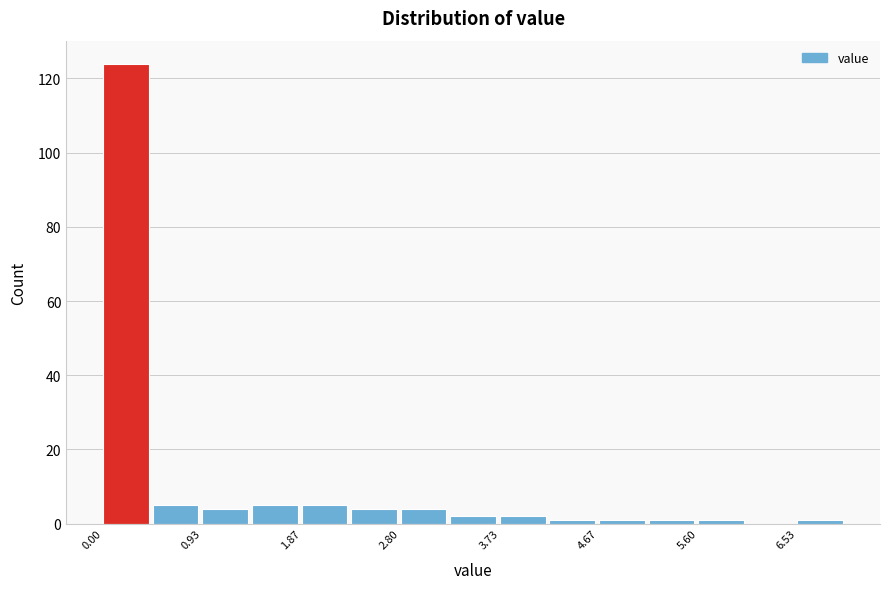

Over which range of the x-axis is the bar tallest?

0.0 to 0.5